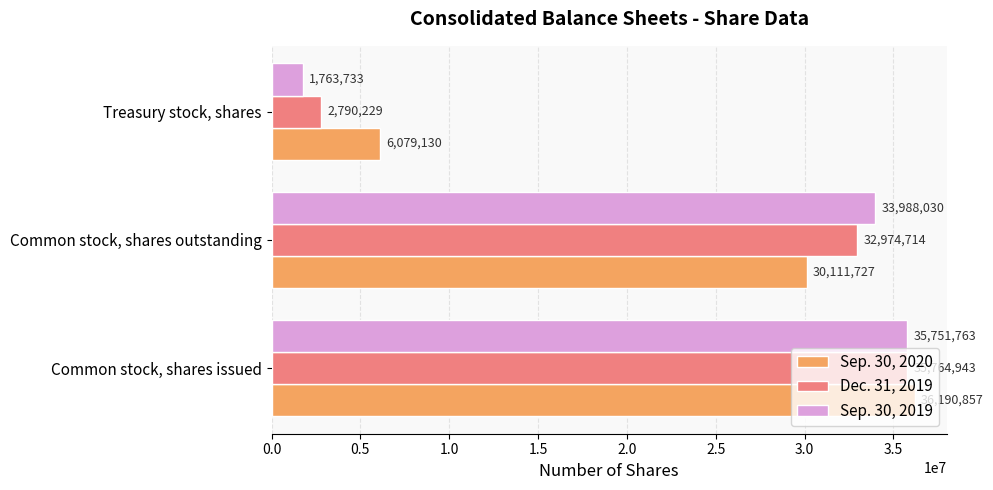

Which series changed the most between Common stock, shares outstanding and Treasury stock, shares?

Sep. 30, 2019